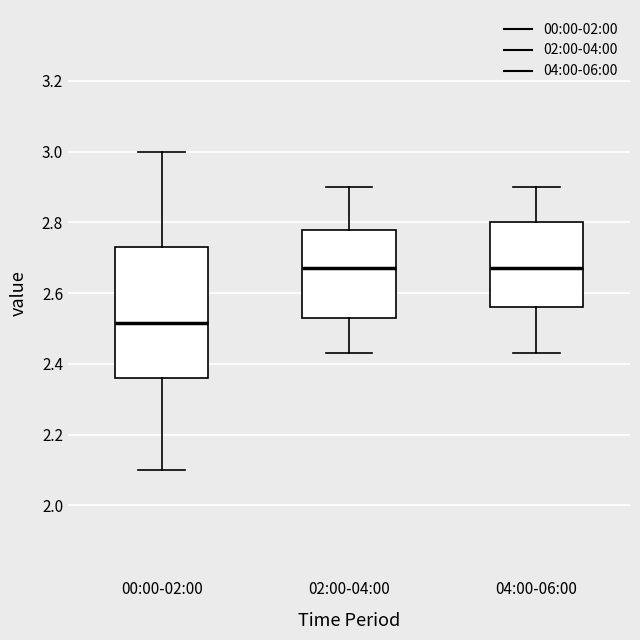

Which box has the lowest median line?

00:00-02:00